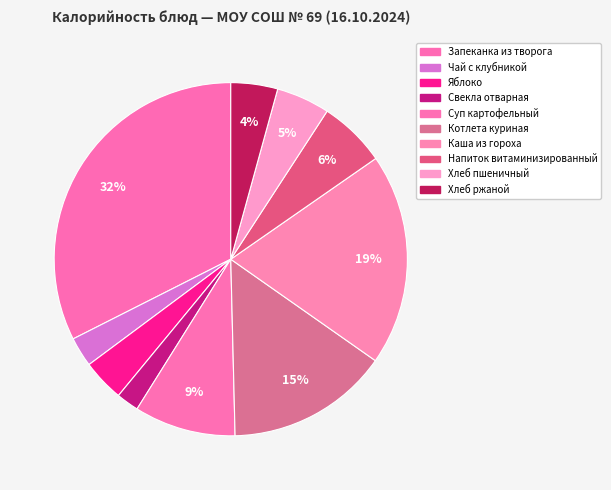

What portion of the pie excludes Котлета куриная?

85.1%